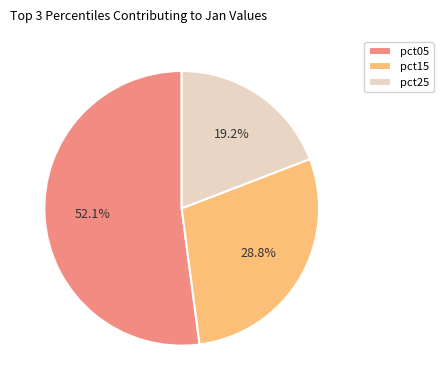

Which slice represents more than half of the pie?

pct05